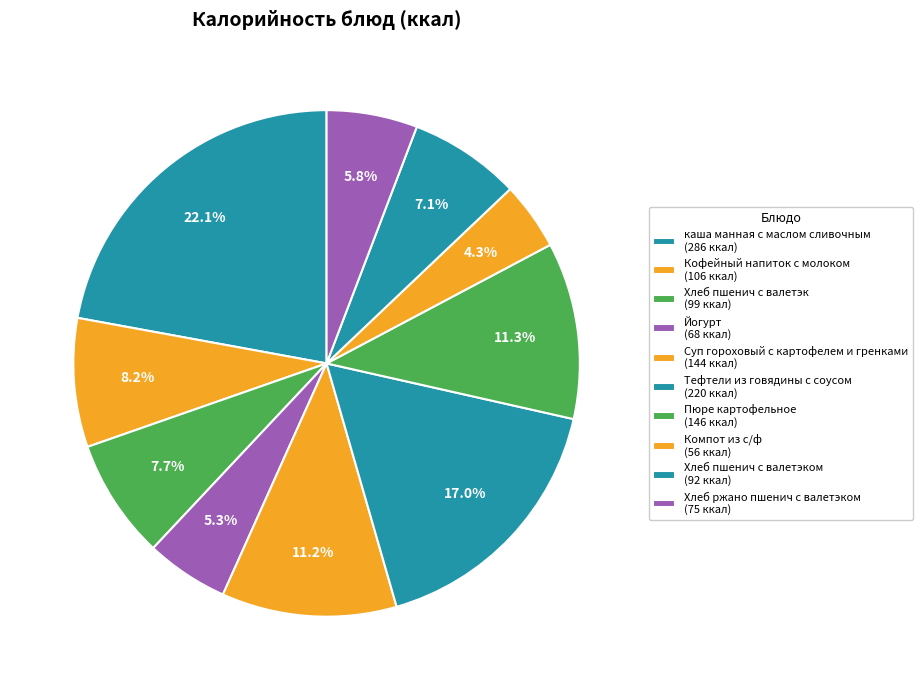

Count the number of slices in the pie.

10